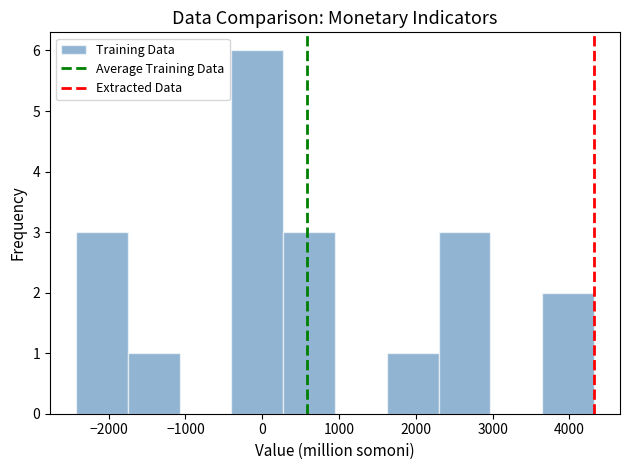

How tall is the bar that spans -400 to 300 on the x-axis? Neither the bar edges nor the heights are printed on the chart, so give them approximately, as read against the axes.

6